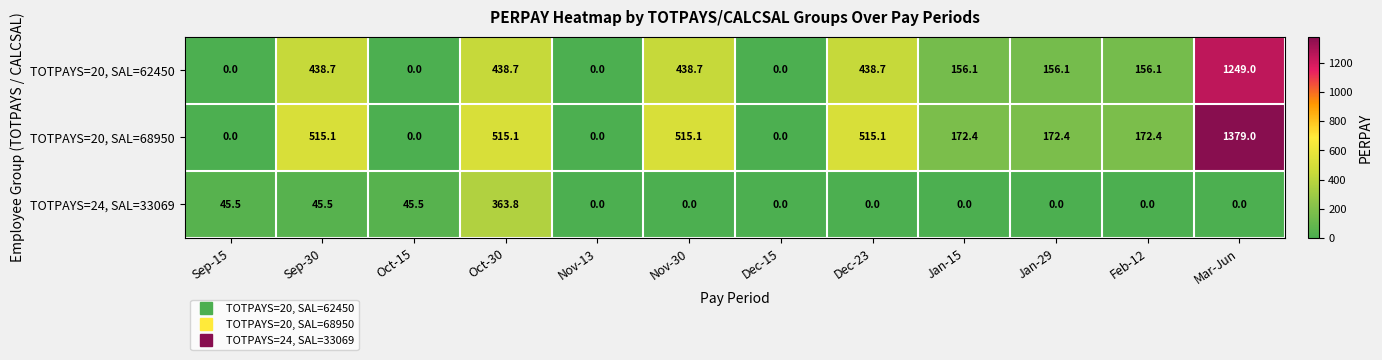

What is the difference between the second highest and second lowest values in the TOTPAYS=20, SAL=62450 series?

438.7